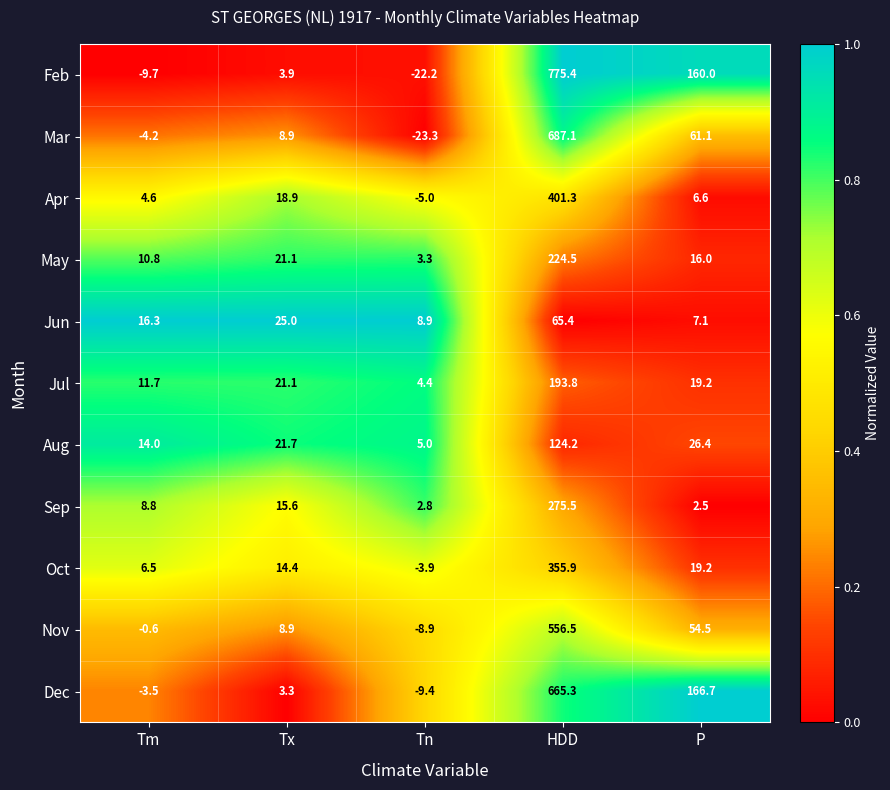

How many series are shown in this chart?

11